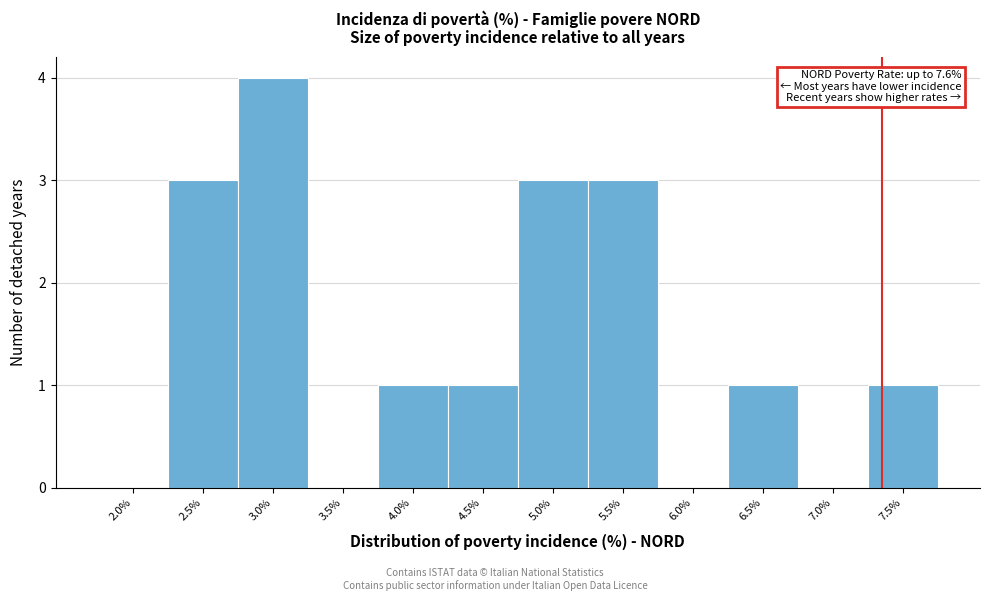

Reading right to left, list all the values displayed in this chart.

7.5%=1	7.0%=0	6.5%=1	6.0%=0	5.5%=3	5.0%=3	4.5%=1	4.0%=1	3.5%=0	3.0%=4	2.5%=3	2.0%=0